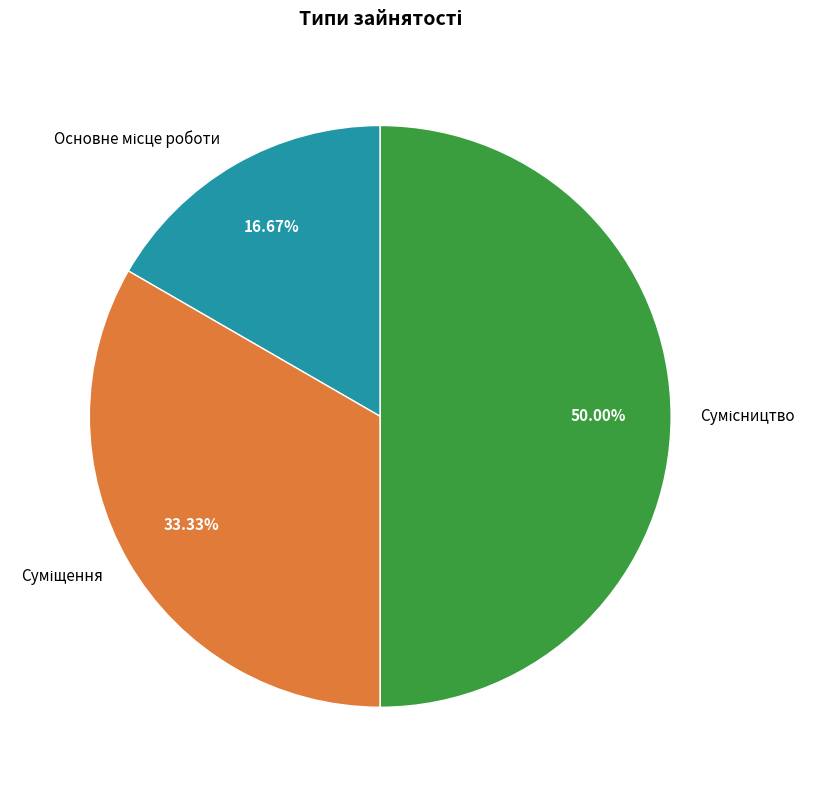

To the nearest percent, what is the combined percentage of Суміщення and Основне місце роботи?

50%